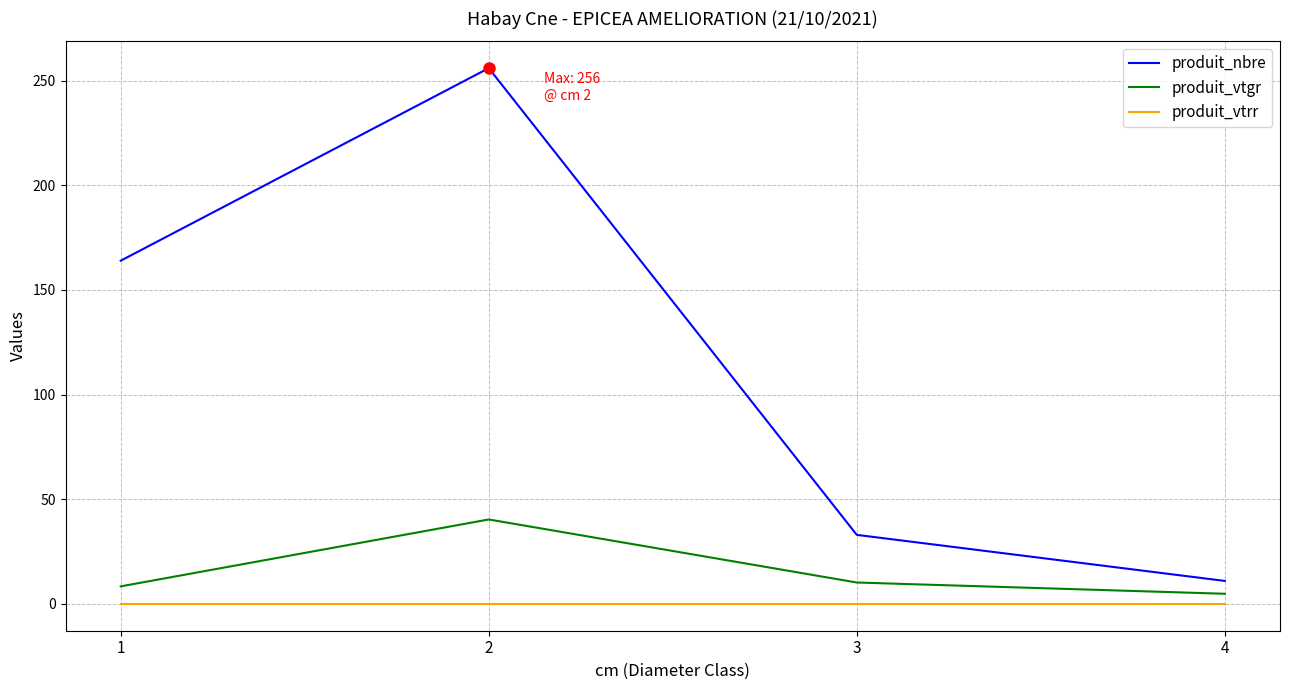

Which label corresponds to the largest value in the chart?

2